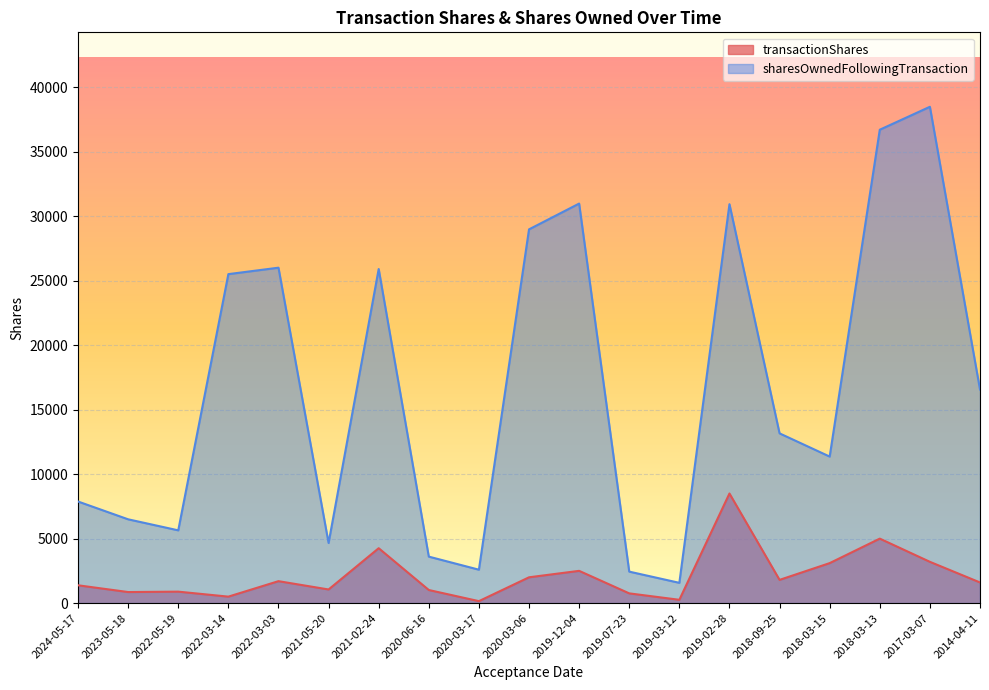

Which has a higher value, 2024-05-17 or 2020-03-06?

2020-03-06